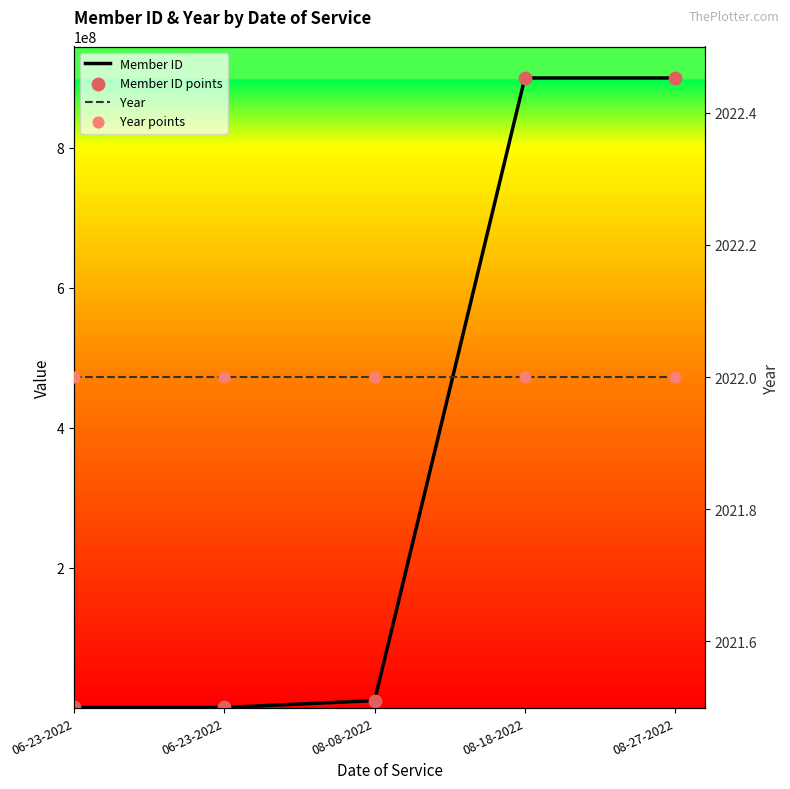

Is the value of Member ID points at 06-23-2022 greater than the value of Year at 08-27-2022?

Yes